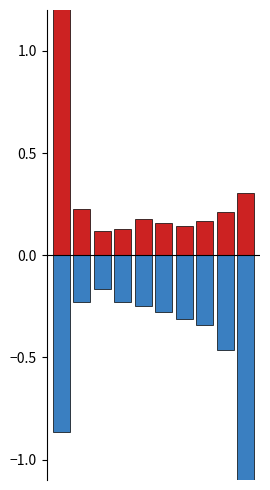

How many groups of bars are there?

10